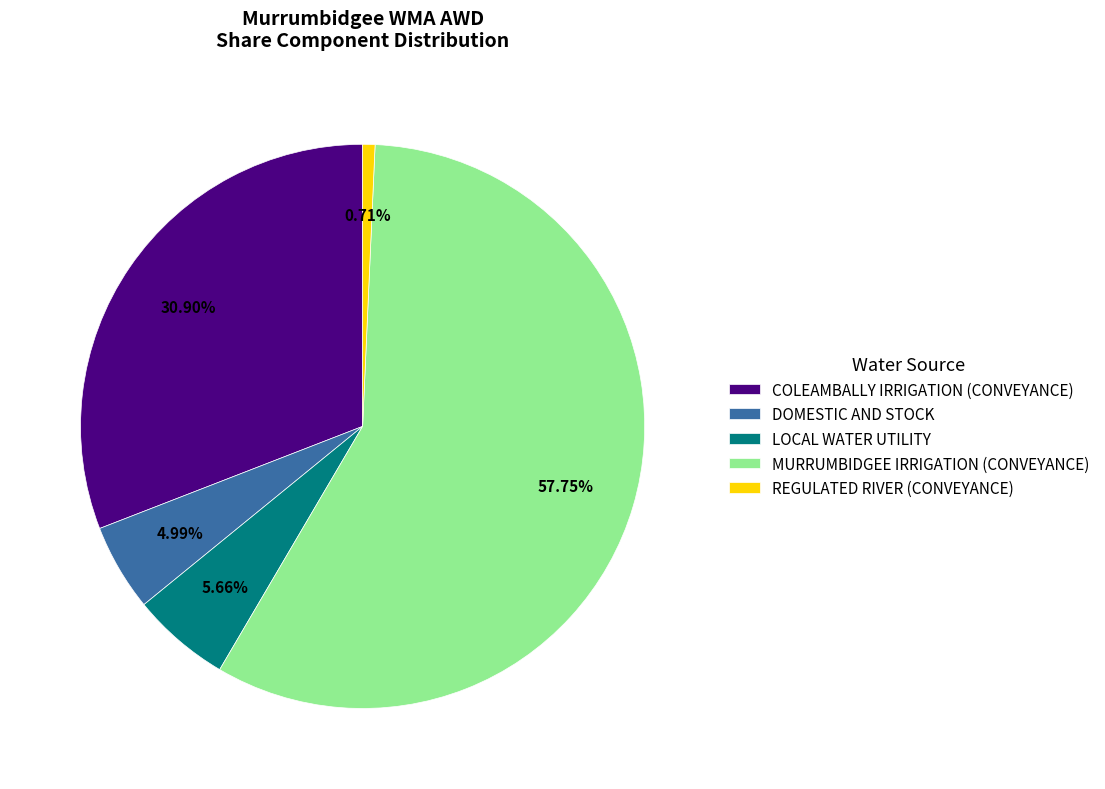

How many segments does this pie chart have?

5